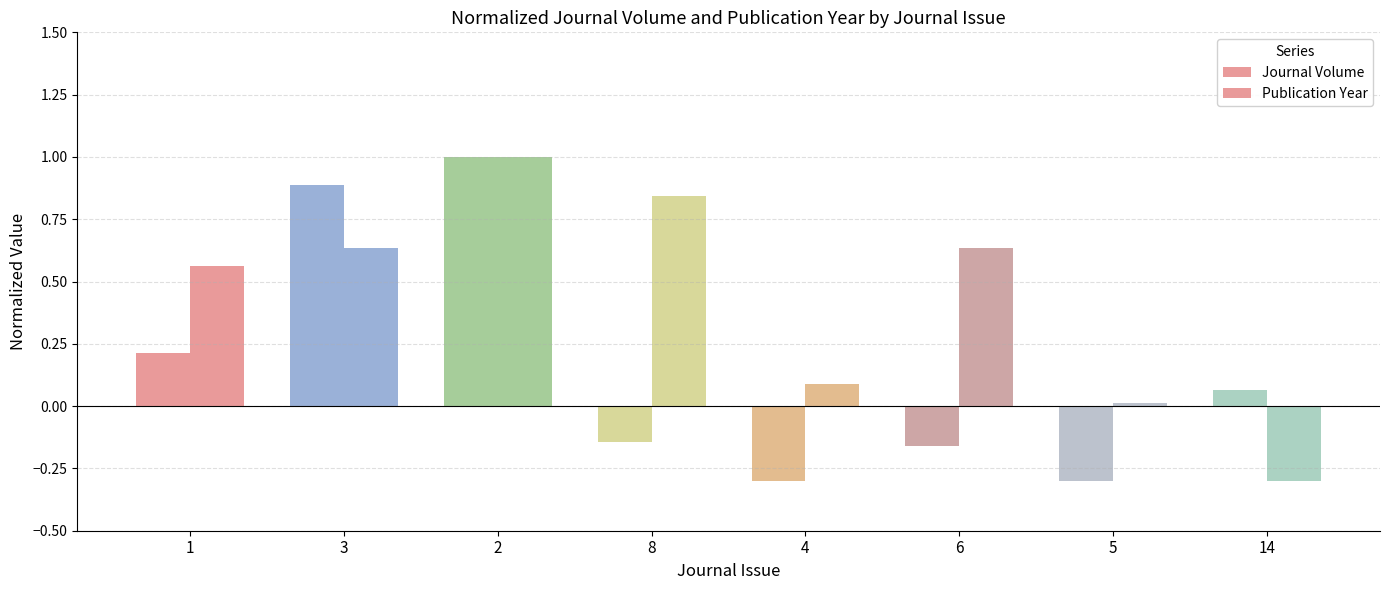

Is it true that Journal Volume equals 1.5 at 2?

False